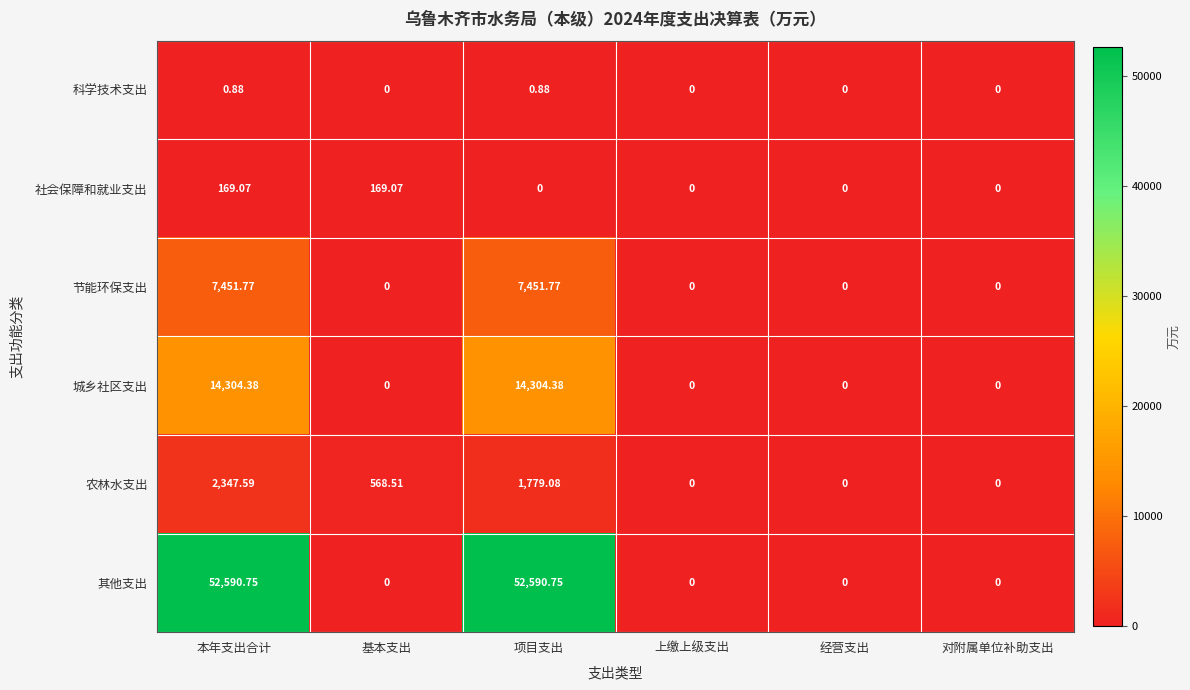

Which series has the widest spread of values?

其他支出